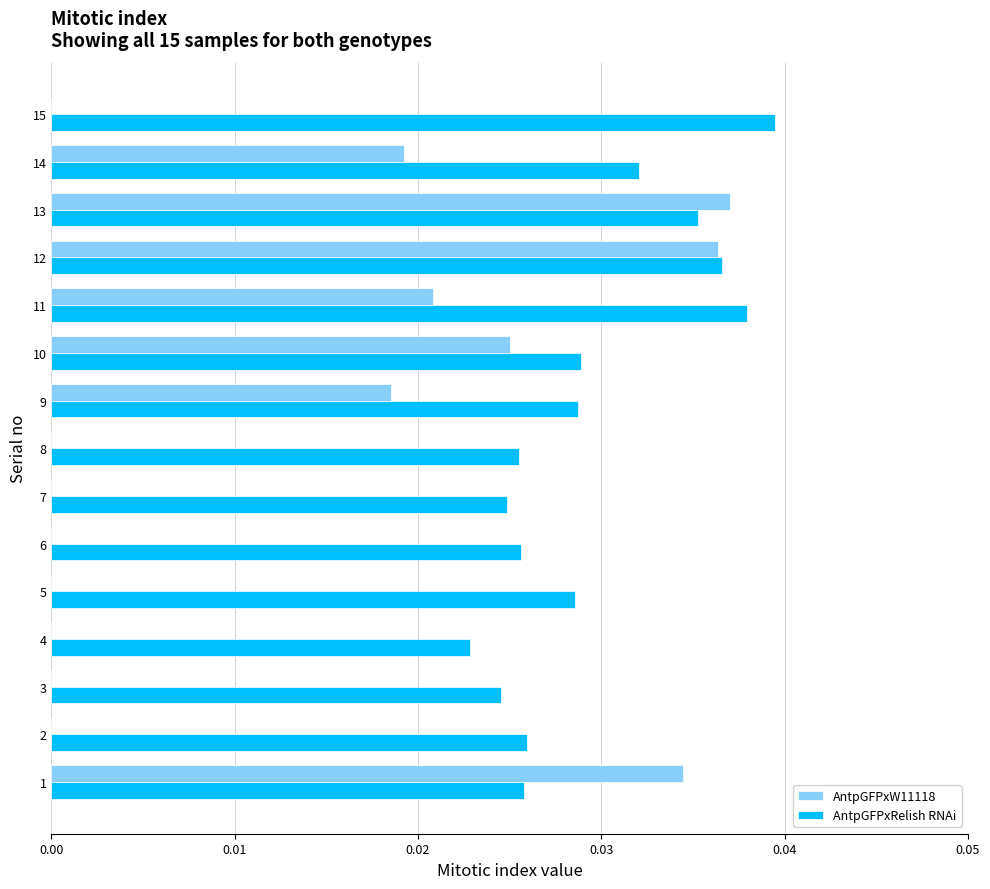

What are all the series names shown in the legend?

AntpGFPxW11118, AntpGFPxRelish RNAi